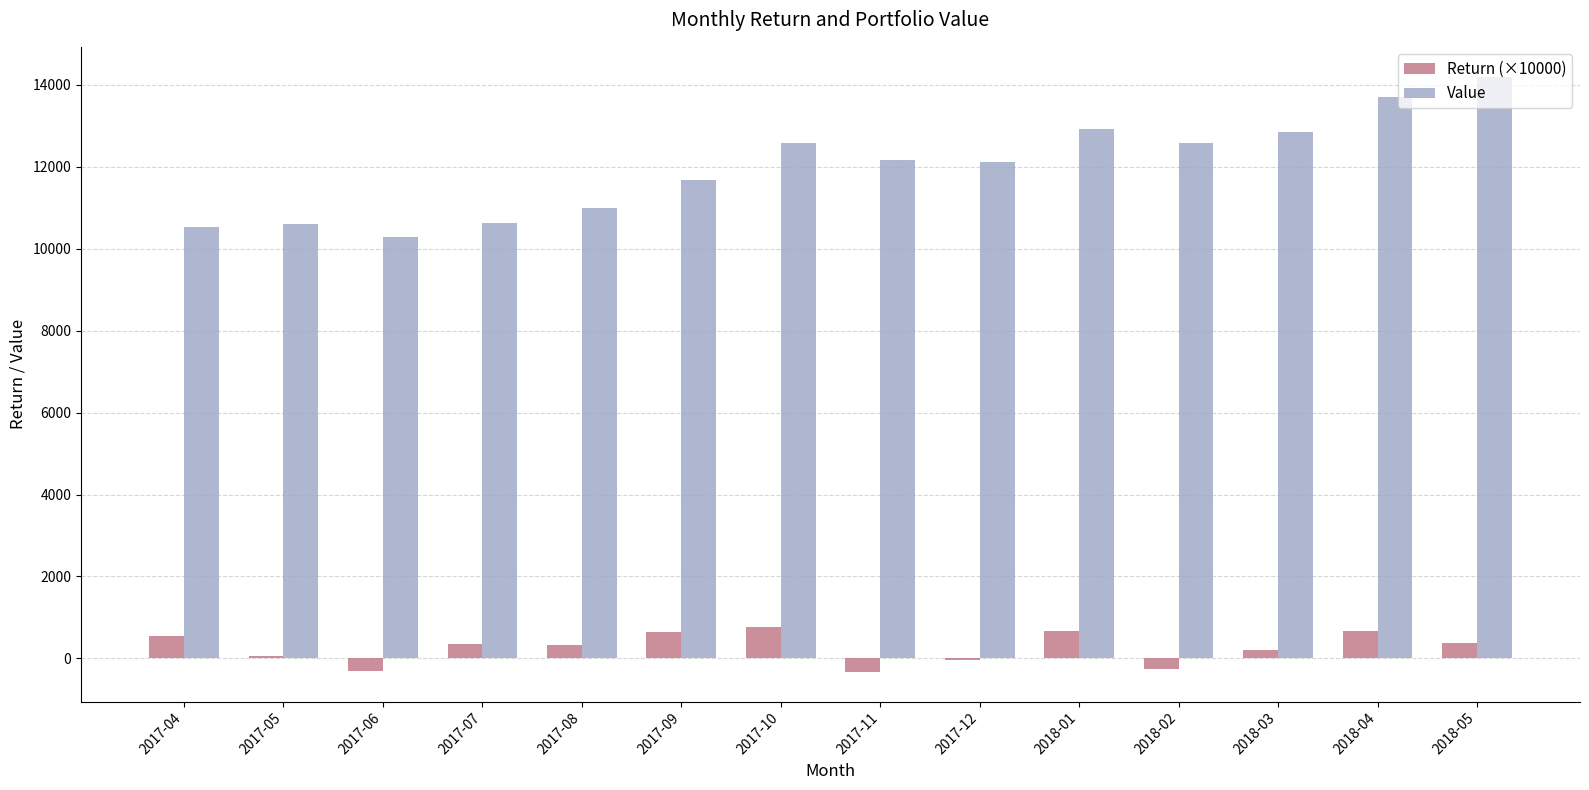

At which label does Return (×10000) first exceed 351?

2017-04